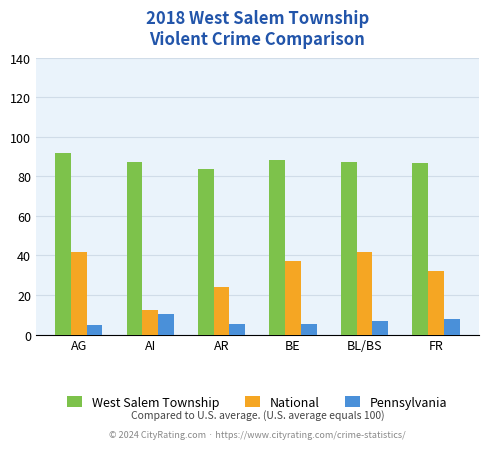

What is the minimum value for Pennsylvania?

4.6